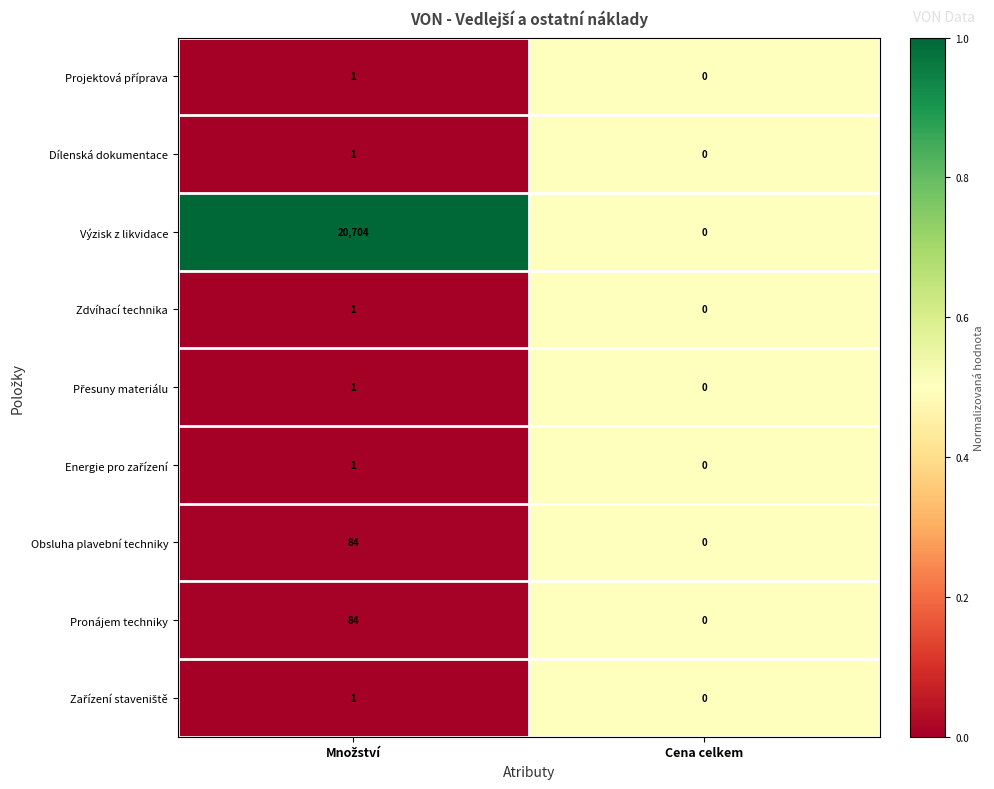

Which series has the largest total across all categories?

Výzisk z likvidace